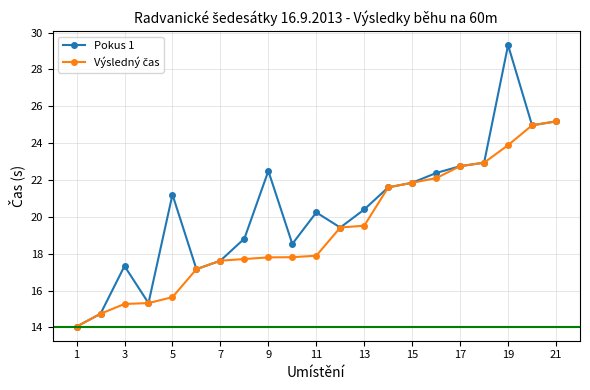

How many data points in Pokus 1 are above 20?

12